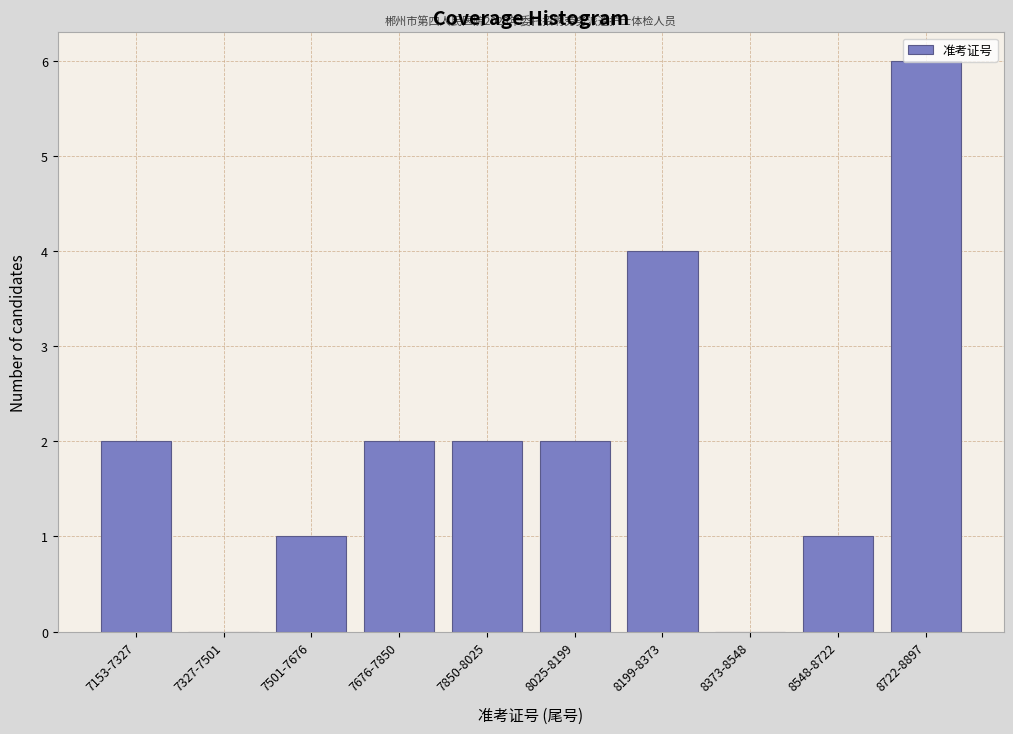

The value at 8373-8548 is 2. True or false?

False